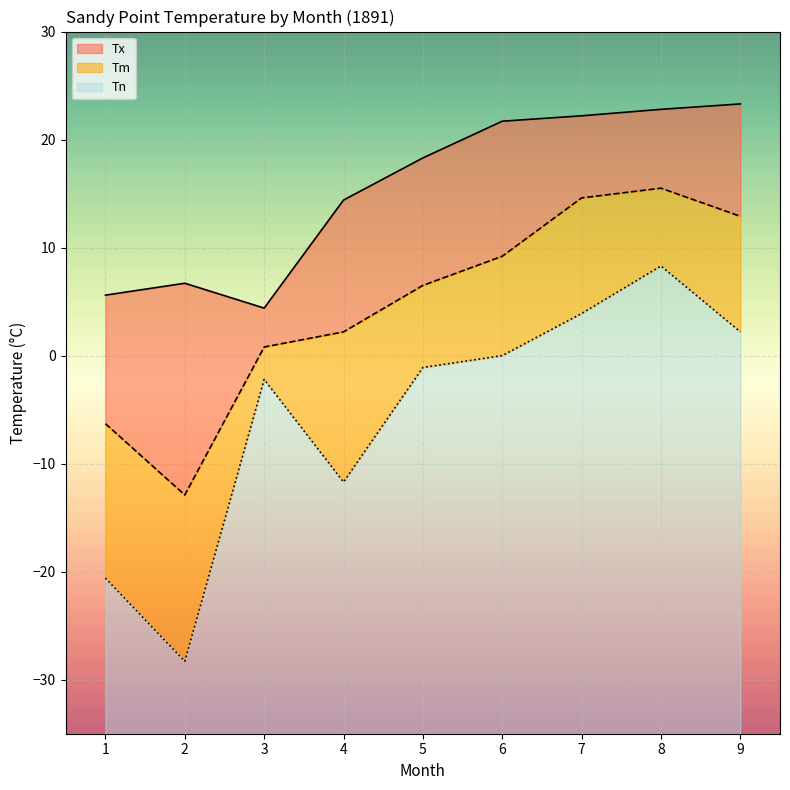

What is the value of the Tm point at the 1st from the left?

-6.3